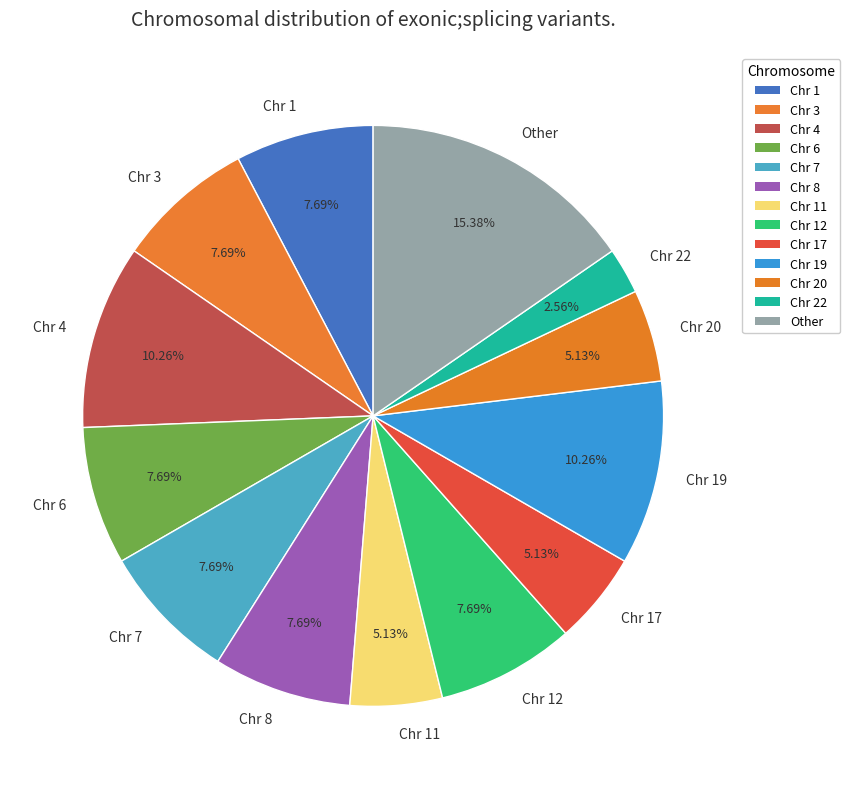

True or false: Chr 12 accounts for 1% of the total.

False